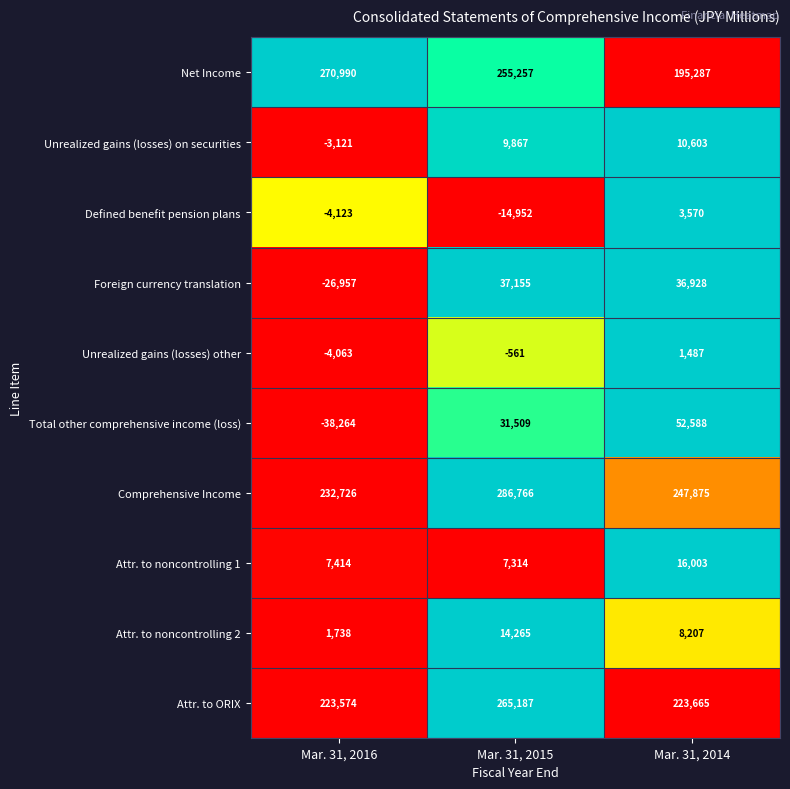

True or false: Attr. to ORIX has a value of 45335 at Mar. 31, 2014.

False